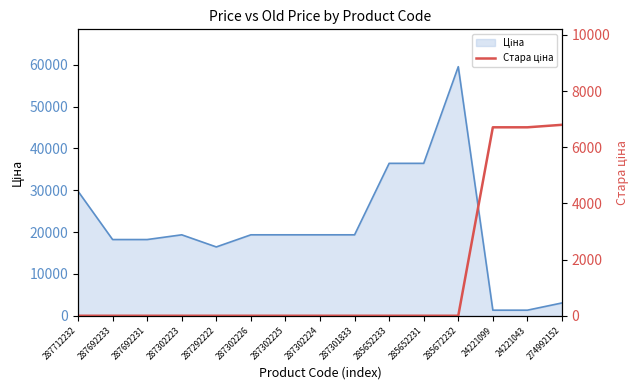

How many lines are shown in the chart?

1